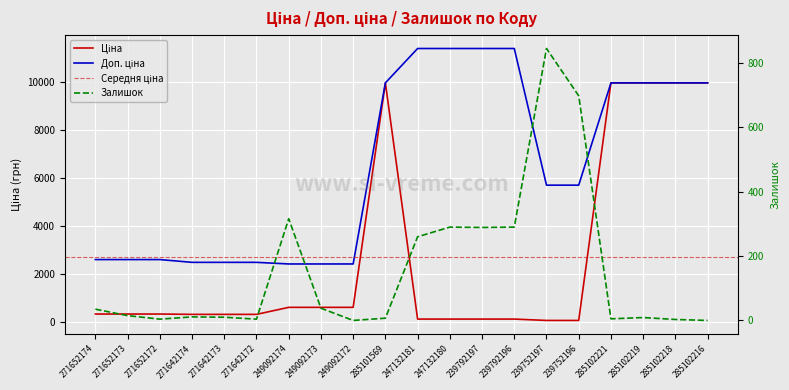

True or false: Доп. ціна has a value of 3994.0 at 249092174.

False